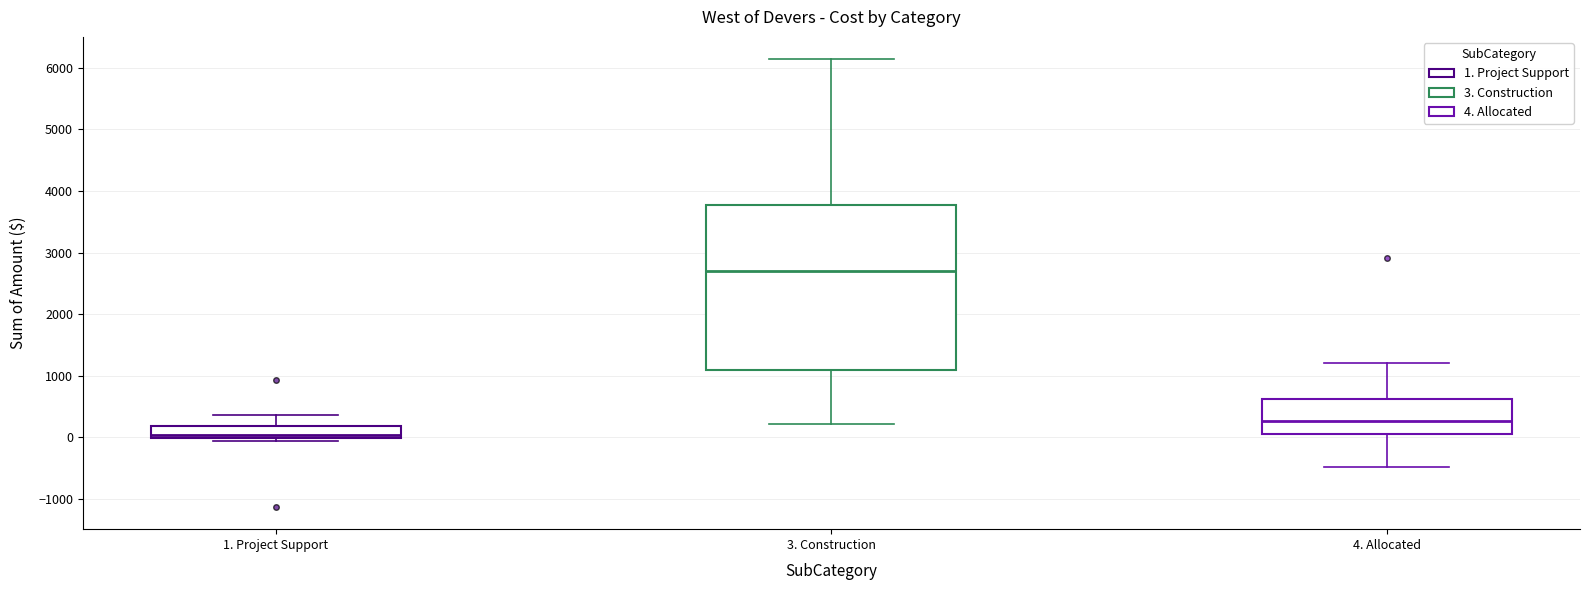

Where does the upper whisker of the box for 4. Allocated end on the y-axis? The values are not printed on the chart, so give them approximately, as read against the axis.

1200